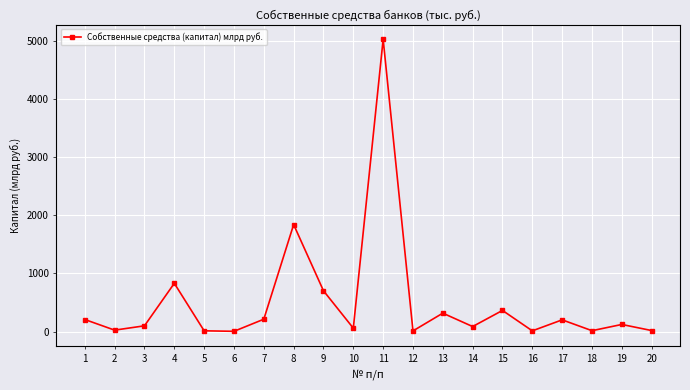

How many lines are shown in the chart?

1